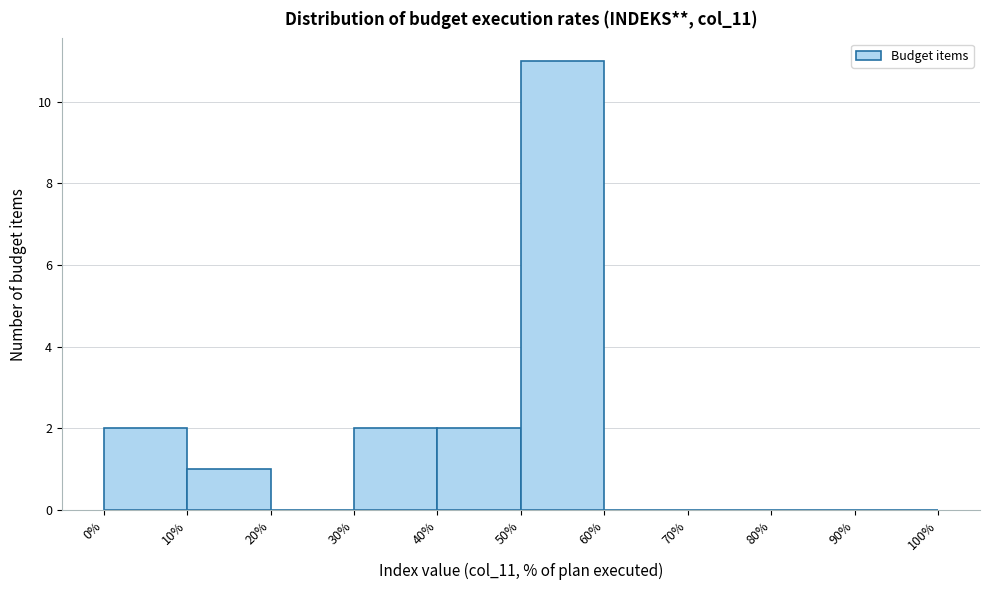

Which range on the x-axis has the tallest bar?

50% to 60%